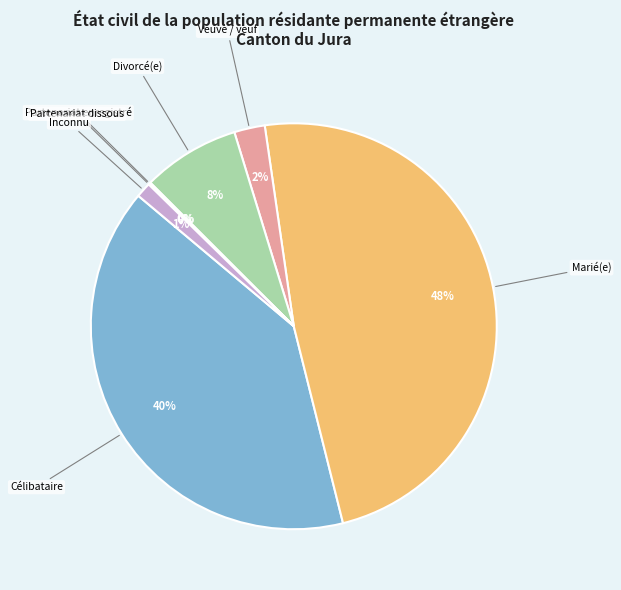

Does any single category account for the majority?

No